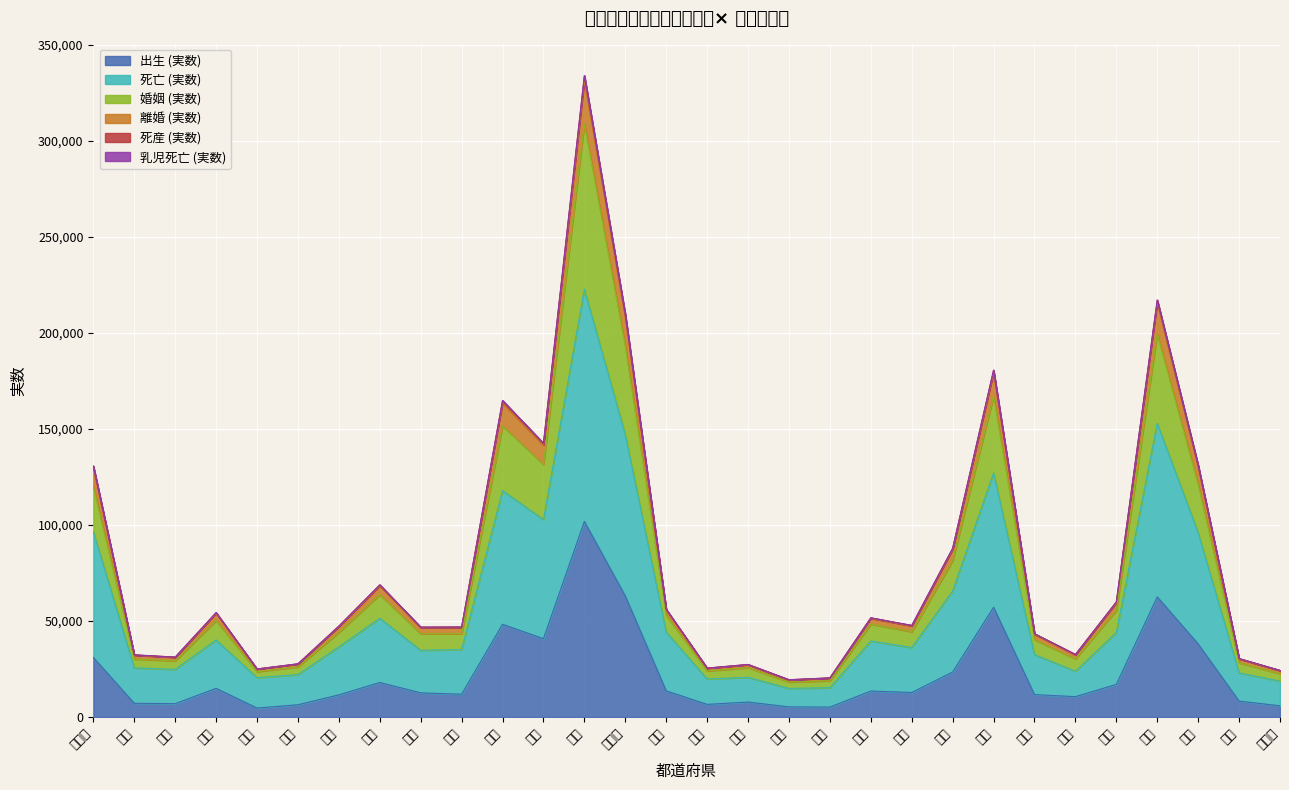

True or false: 死産 (実数) and 出生 (実数) intersect in this chart.

False